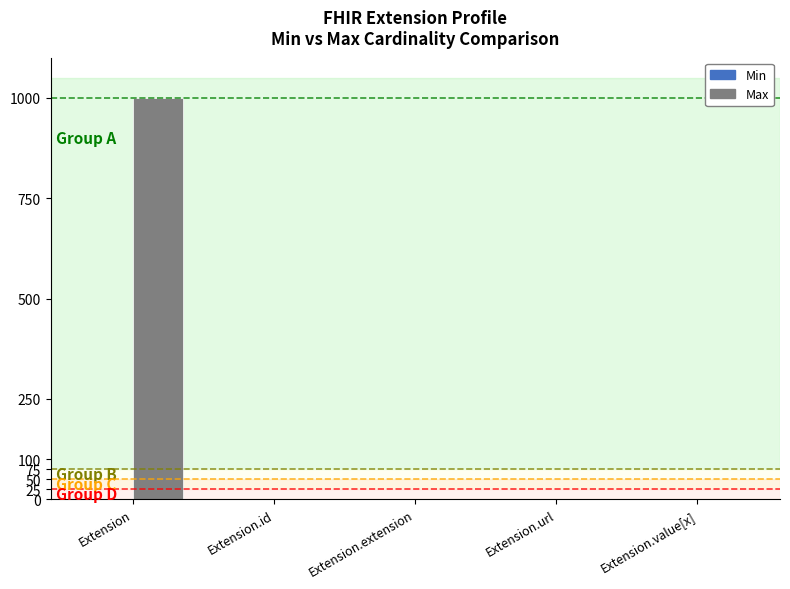

Which category has the highest value in the Max series?

Extension